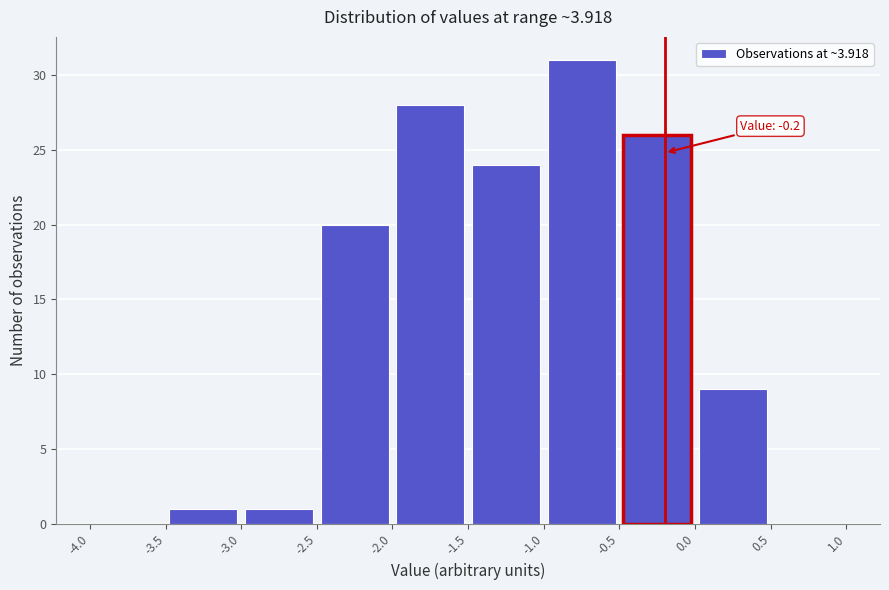

Which range on the x-axis has the tallest bar?

-1.0 to -0.5